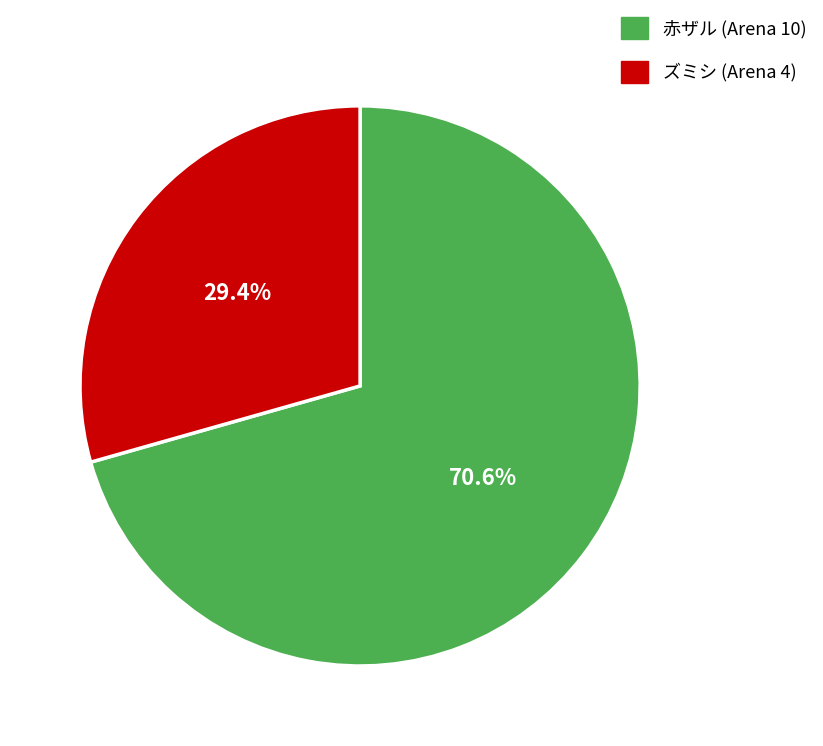

Which category has the biggest portion of the pie?

赤ザル (Arena 10)